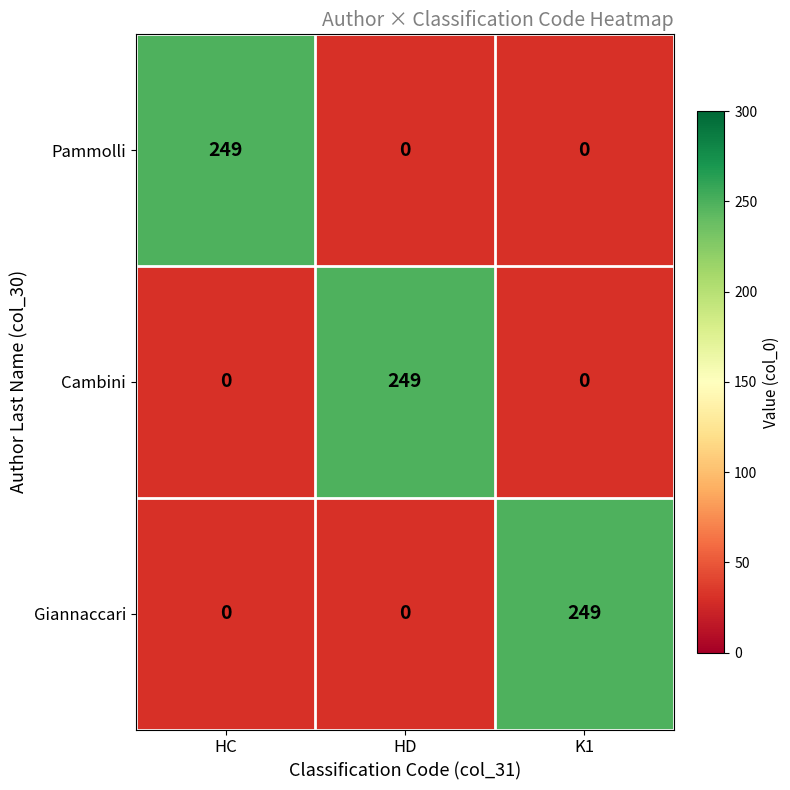

Is it true that Pammolli equals 249 at HC?

True